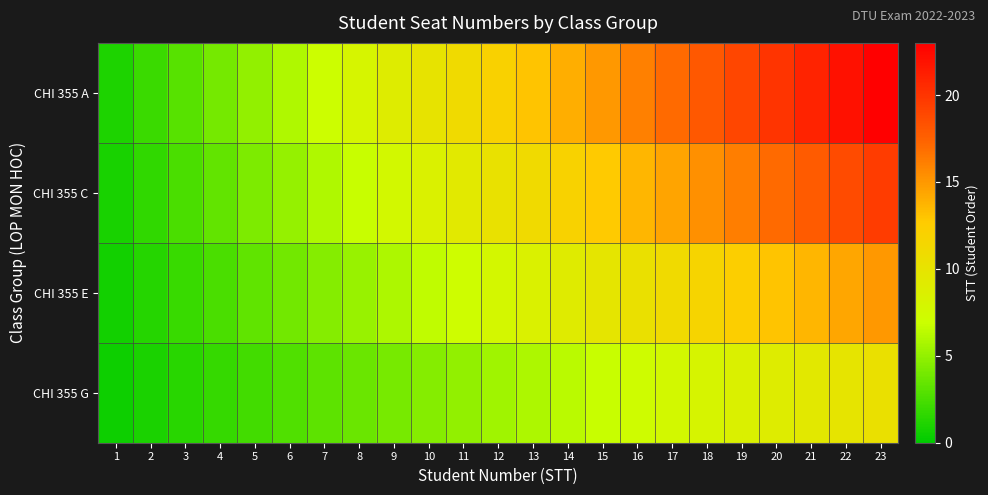

Which has a higher value, 18 or 13?

18